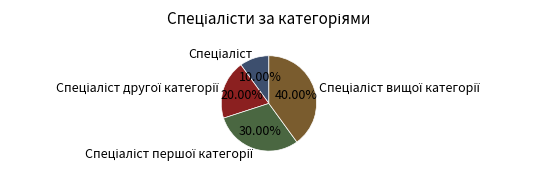

Does any single category account for the majority?

No